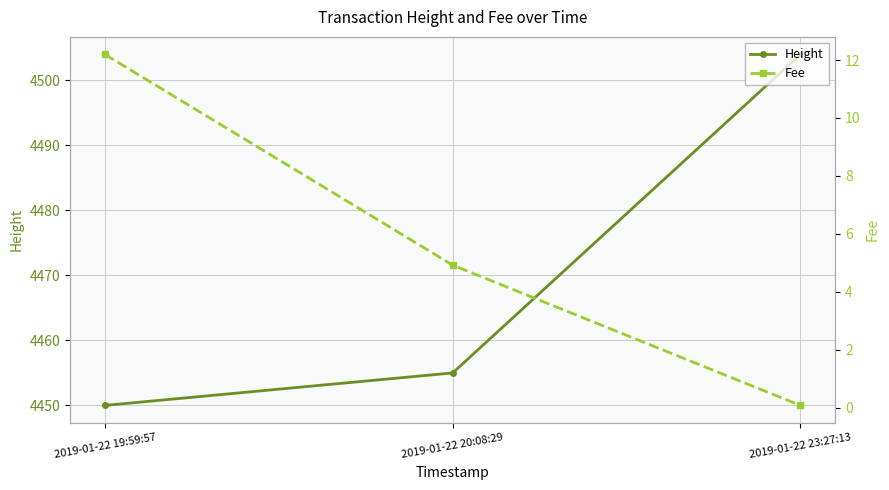

Is it true that Height equals 4450.0 at 2019-01-22 19:59:57?

True